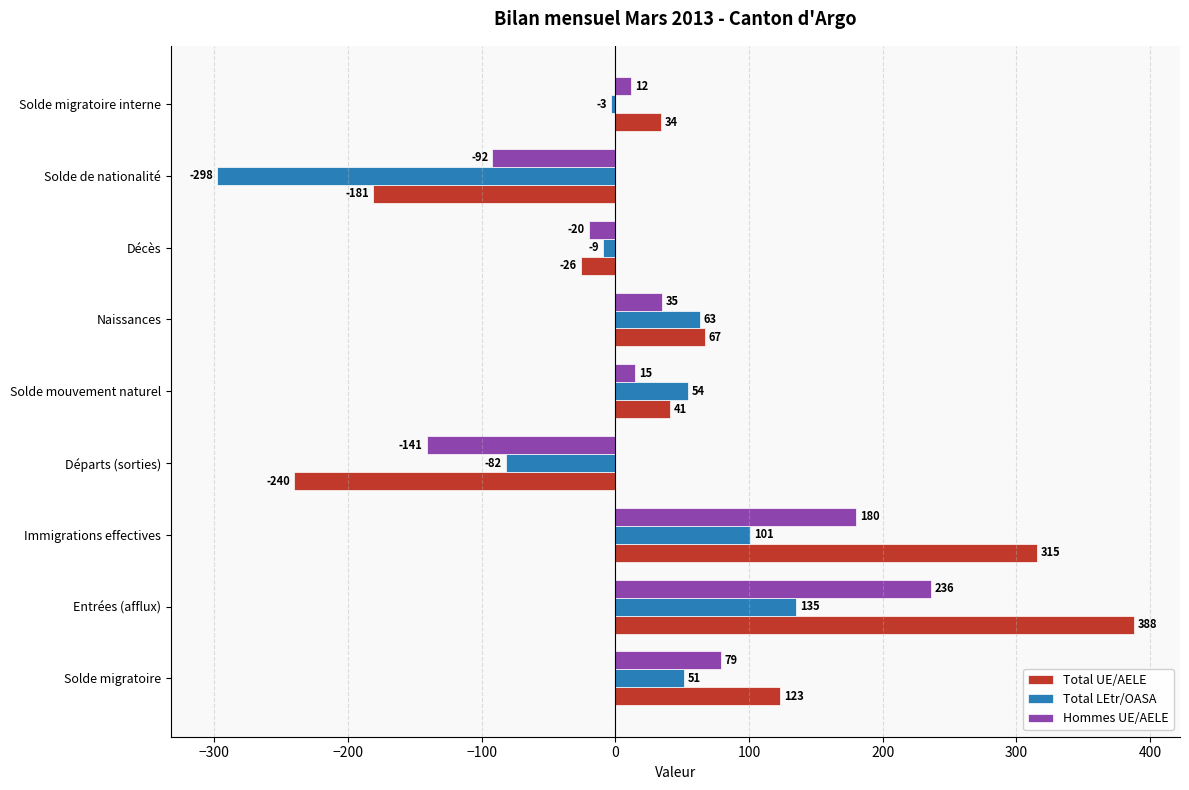

How many series are shown in this chart?

3